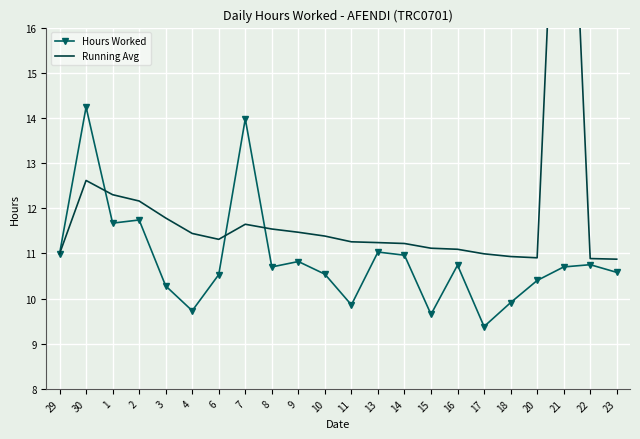

What is the label of the 16th point from the right?

6